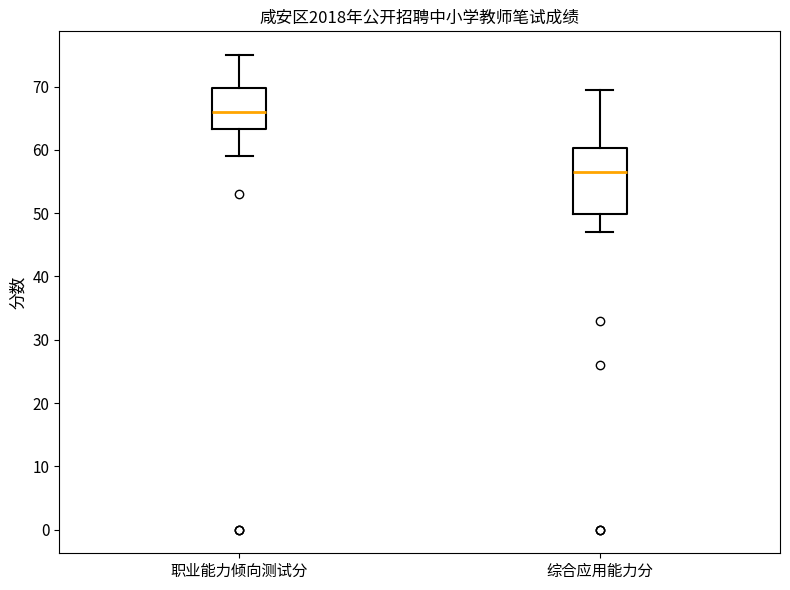

Which box is the tallest, from its lower edge to its upper edge?

综合应用能力分